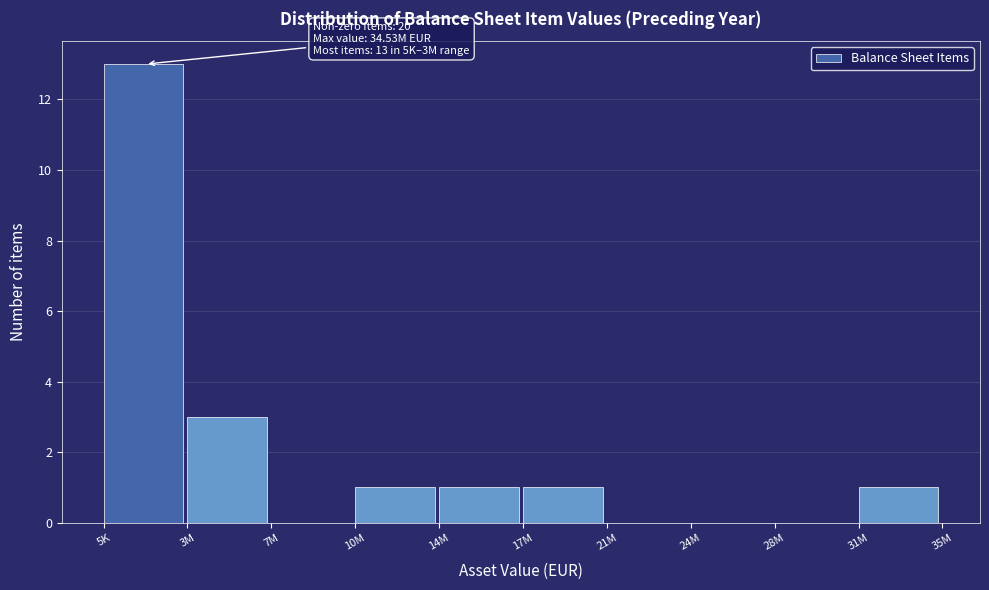

Reading left to right, transcribe all the data shown in this chart.

5K=13	3M=3	7M=0	10M=1	14M=1	17M=1	21M=0	24M=0	28M=0	31M=1